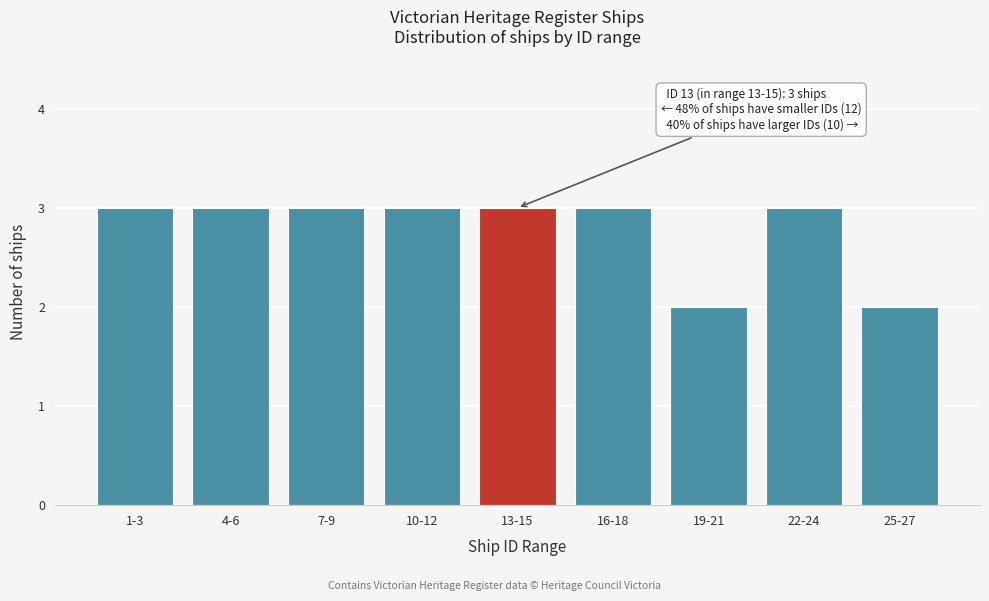

Reading left to right, what are all the values shown in this chart?

1-3=3	4-6=3	7-9=3	10-12=3	13-15=3	16-18=3	19-21=2	22-24=3	25-27=2